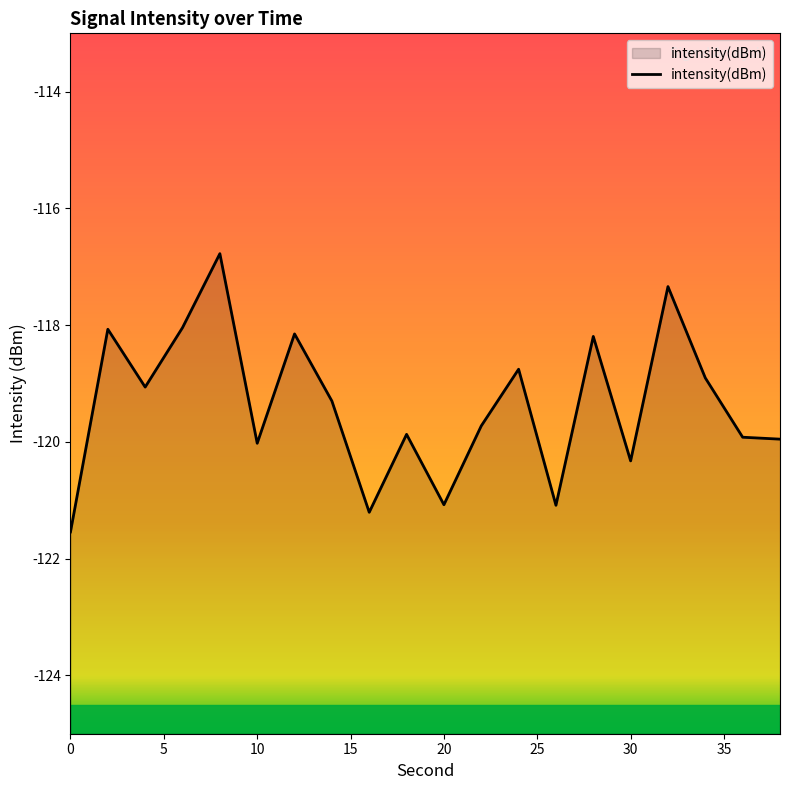

Which label corresponds to the largest value in the chart?

8